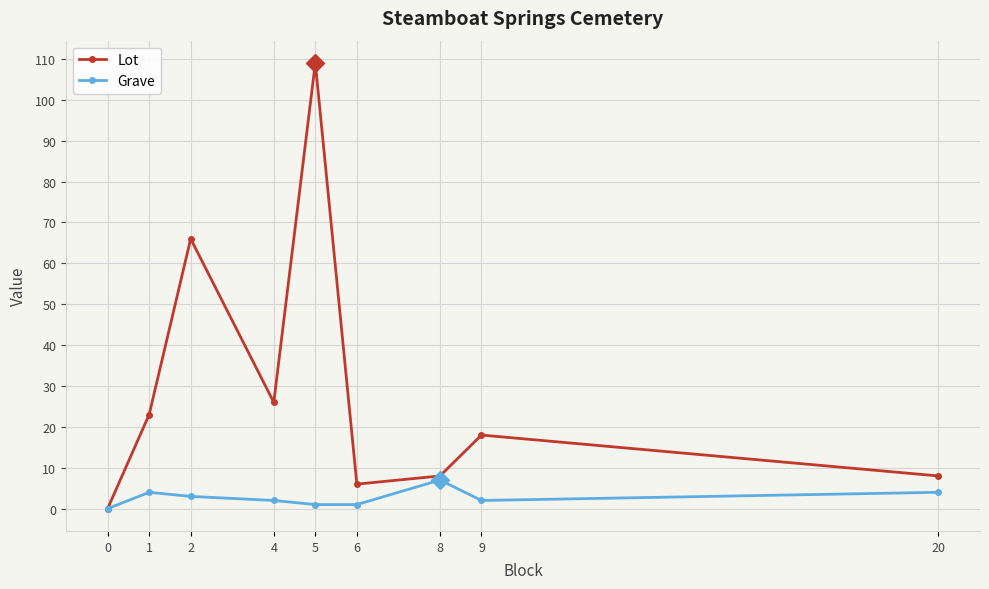

At which category does the chart reach its peak across all series?

5